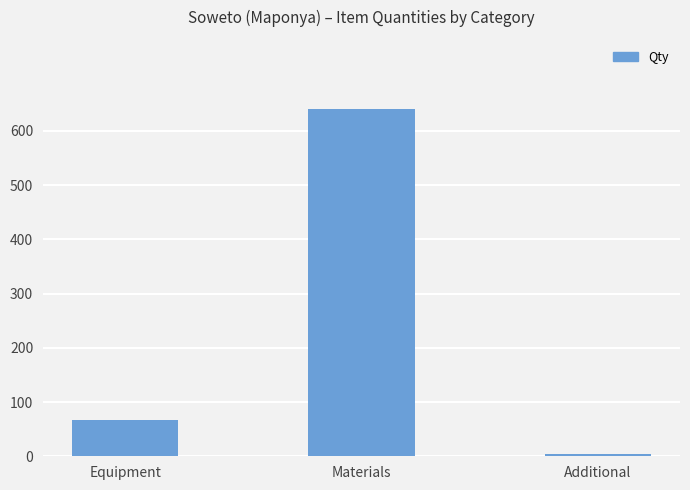

What is the sum of the values at Additional and Materials?

644